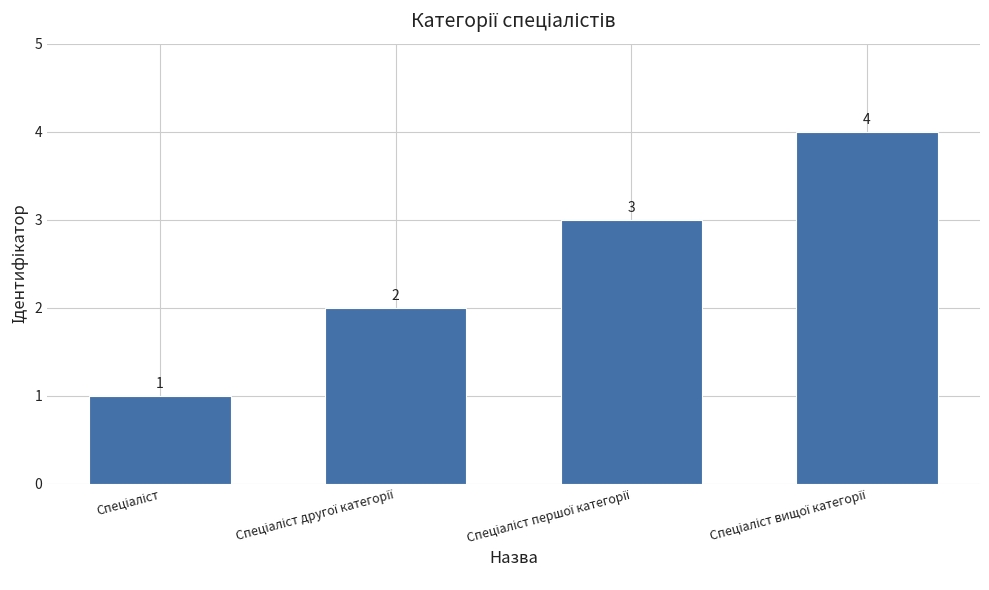

What is the maximum value shown in the chart?

4